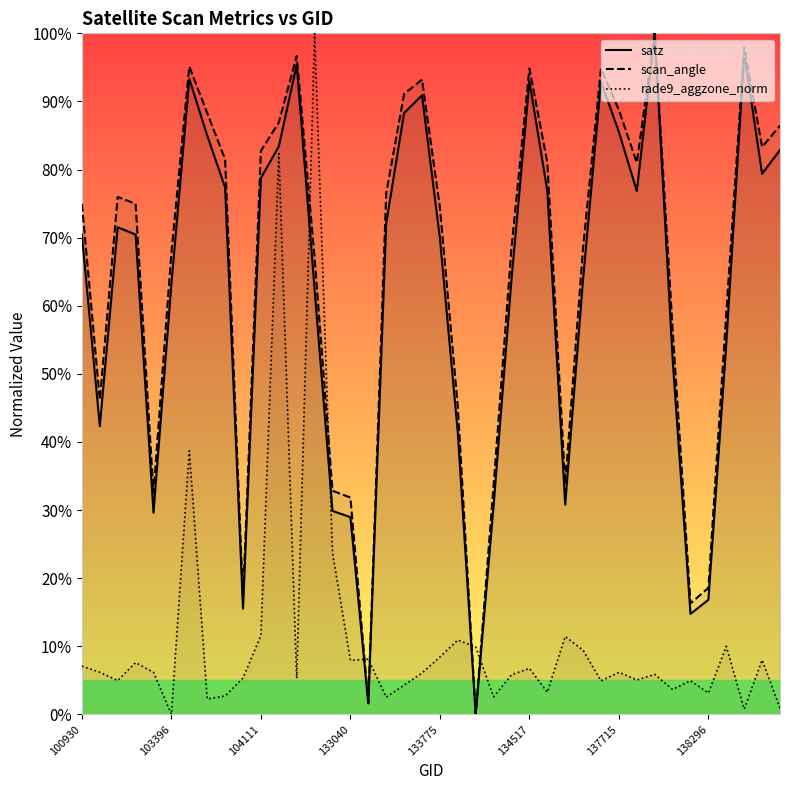

What is the maximum value for satz?

100.0